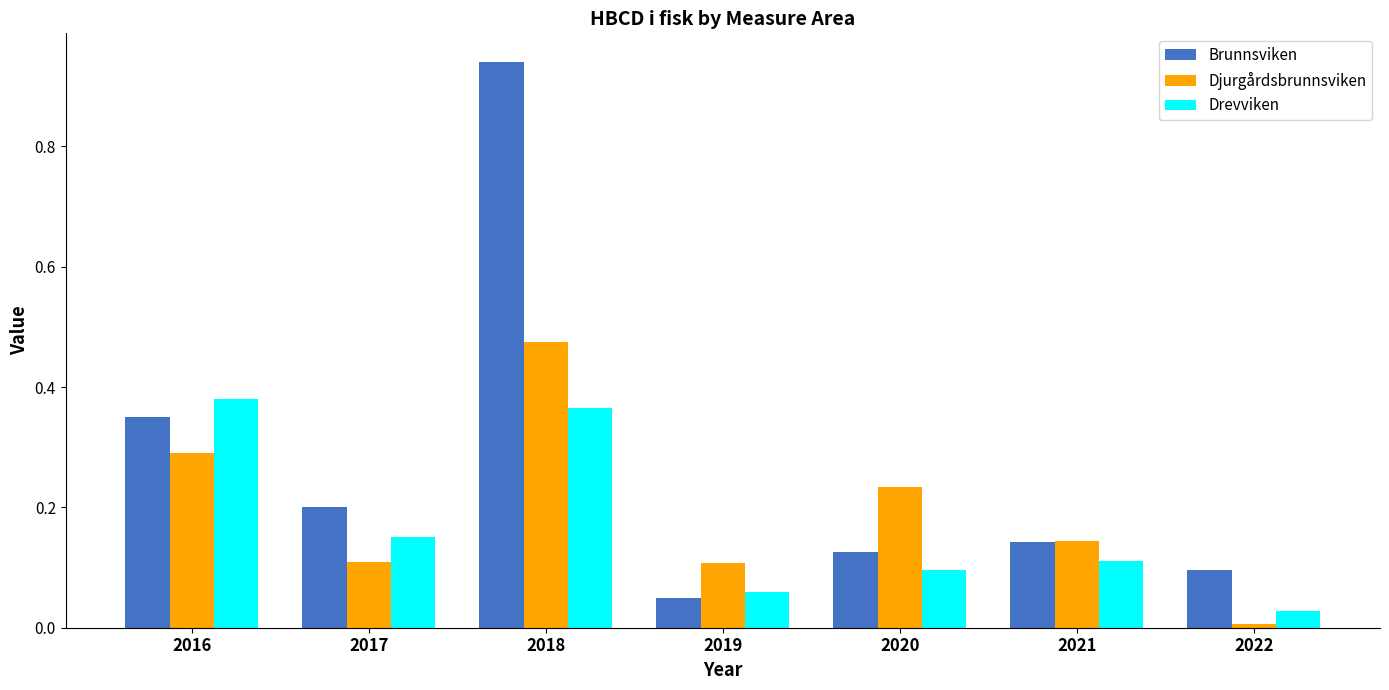

Which label corresponds to the smallest value in the chart?

2022